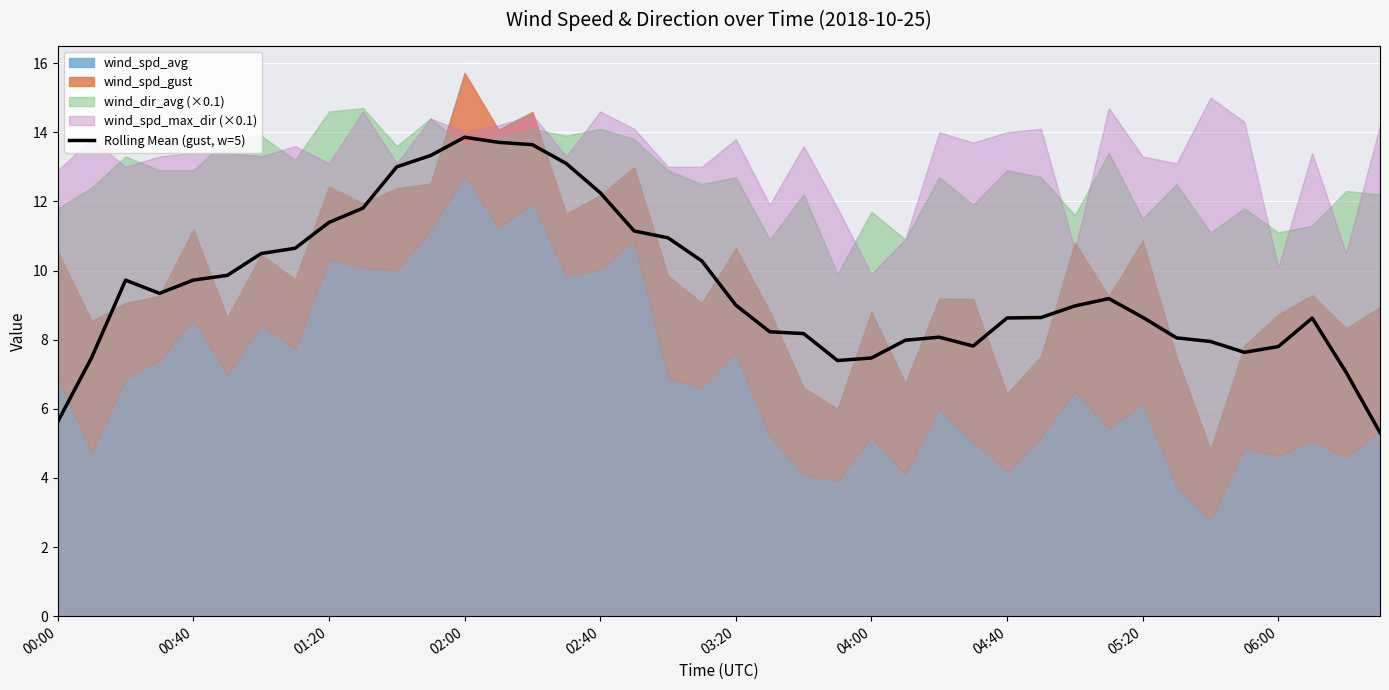

The Rolling Mean (gust, w=5) series shows 11.8 at 04:40. True or false?

False